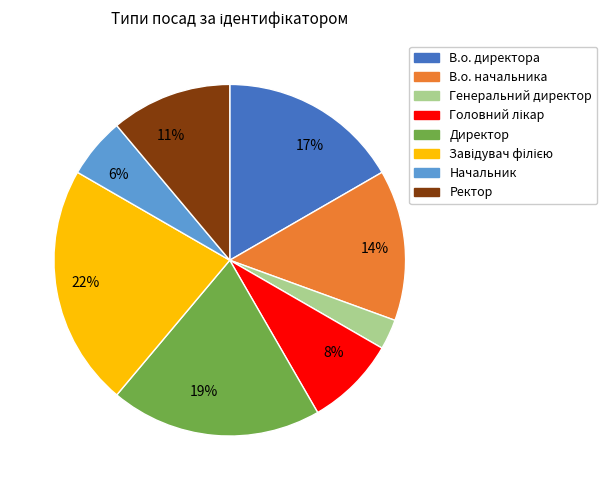

To the nearest percent, what is the difference between the largest and smallest slice percentages?

19%